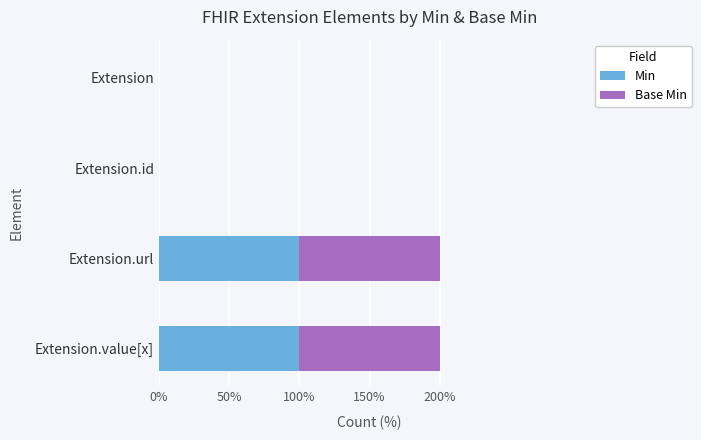

What is the difference between the maximum and minimum values in the Base Min series?

1